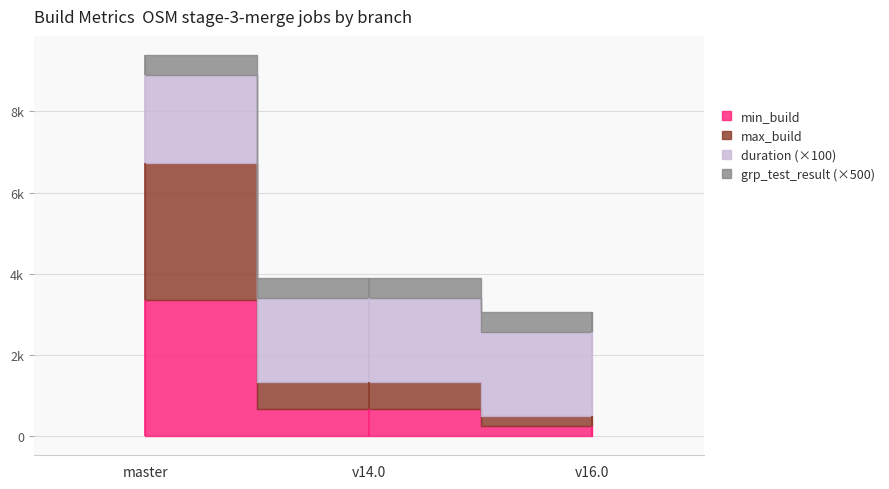

How many lines are shown in the chart?

4